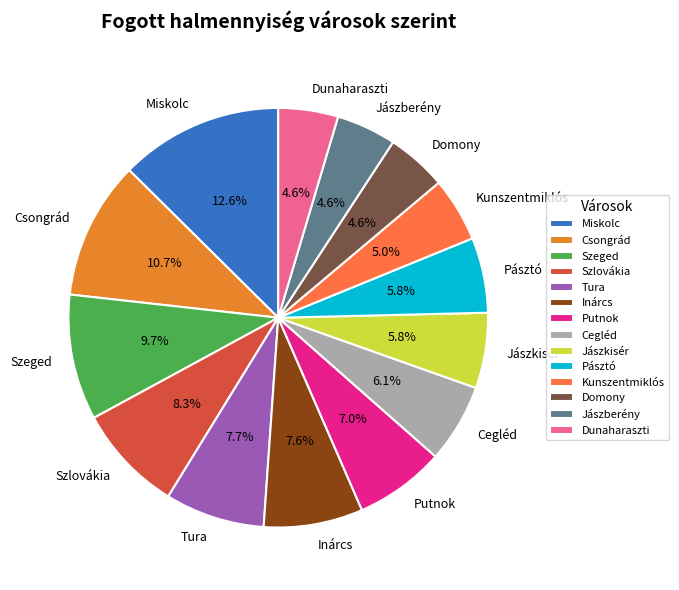

What is the total percentage of Putnok and Szlovákia?

15.3%